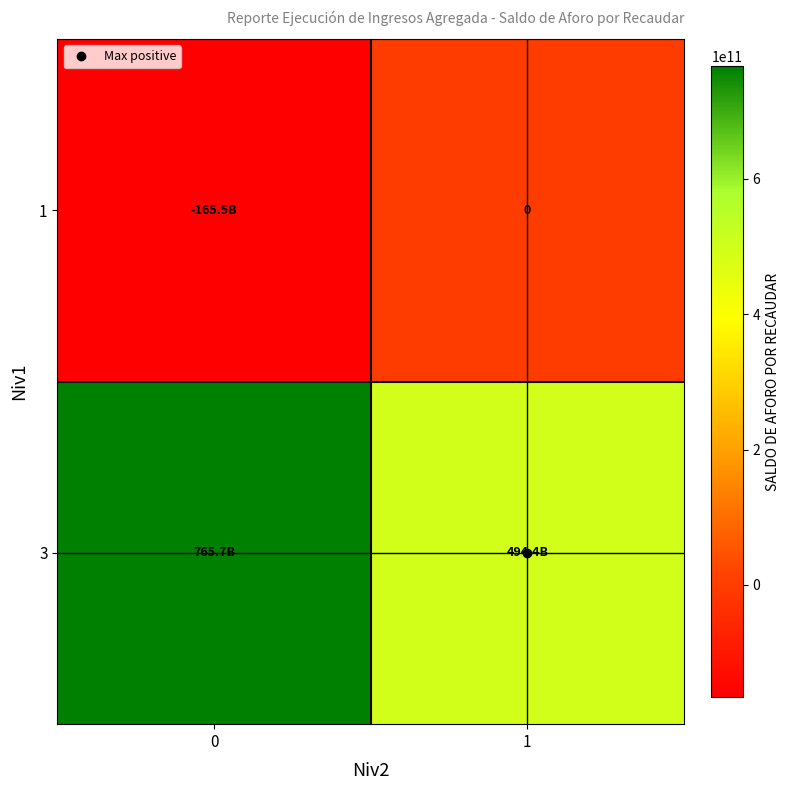

The 1 series shows 0.0 at 1. True or false?

True